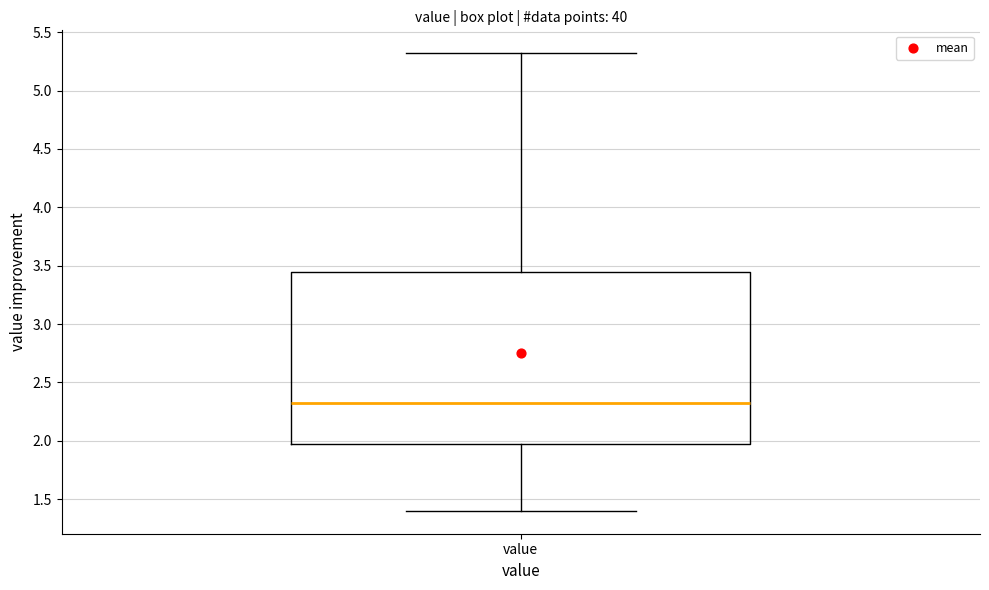

Where is the upper edge of the box for value on the y-axis? The values are not printed on the chart, so give them approximately, as read against the axis.

3.45